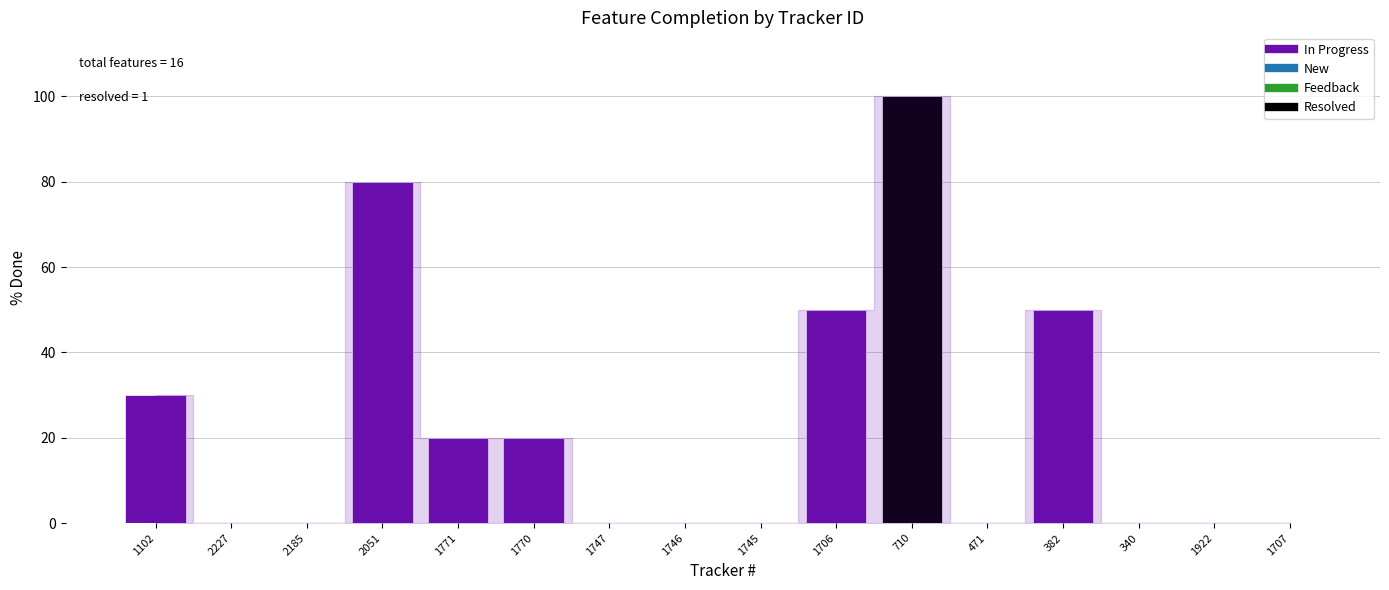

Approximately how many times larger is the value at 382 compared to 710?

0.5